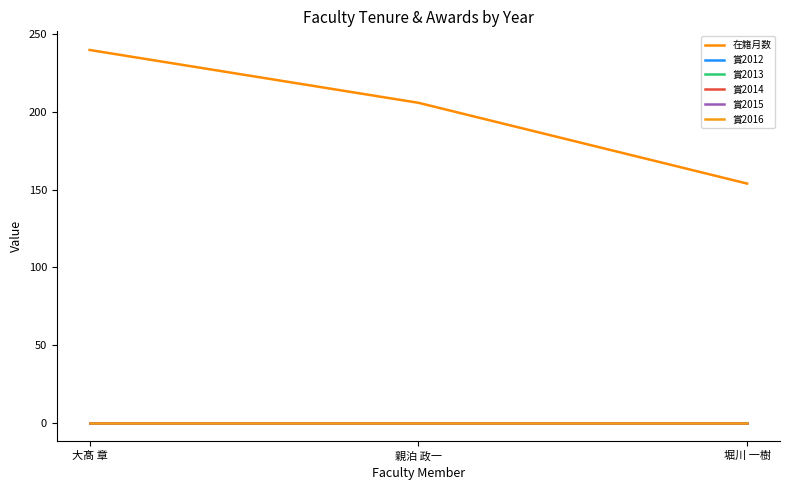

Which has a higher value, 親泊 政一 or 大髙 章?

大髙 章